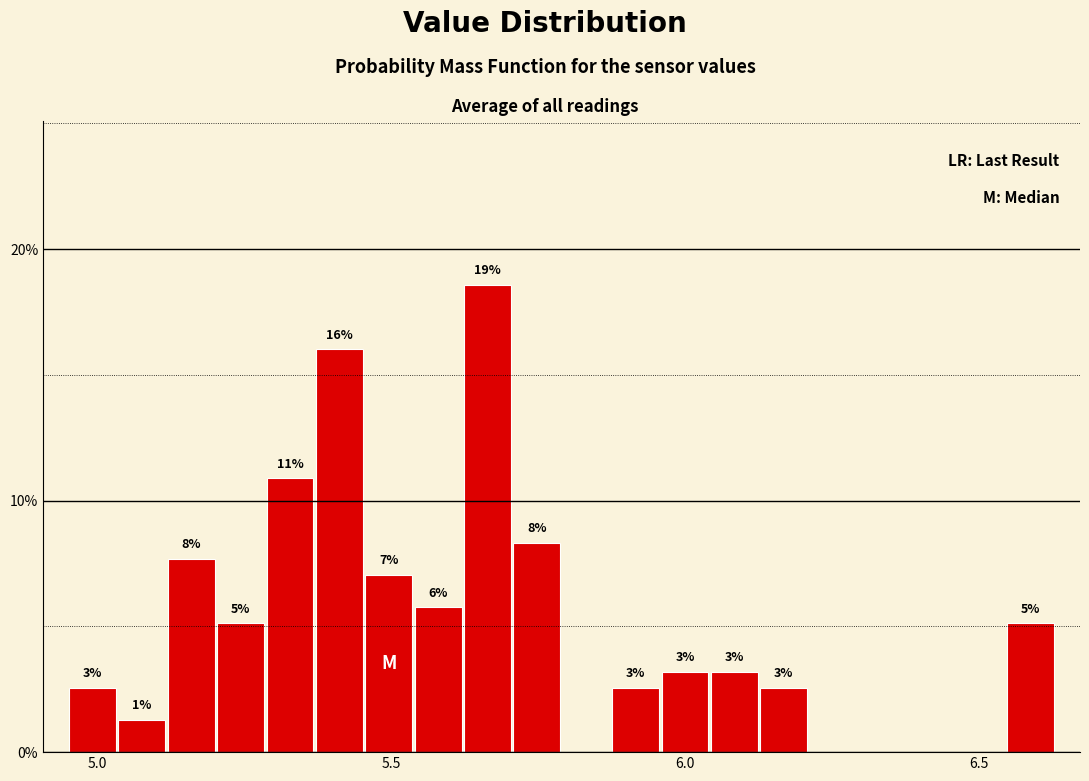

Read against the x-axis, roughly where is the centre of the tallest bar?

5.65